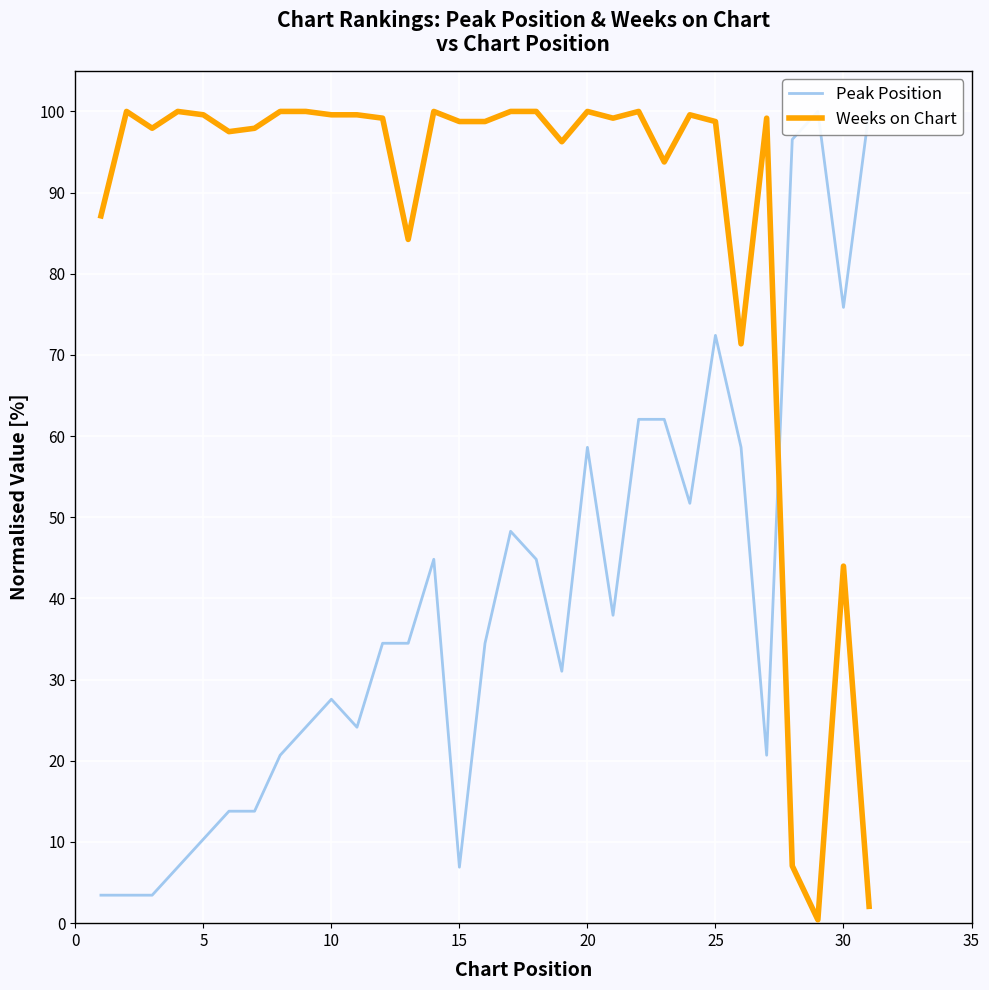

What is the maximum value for Weeks on Chart?

100.0